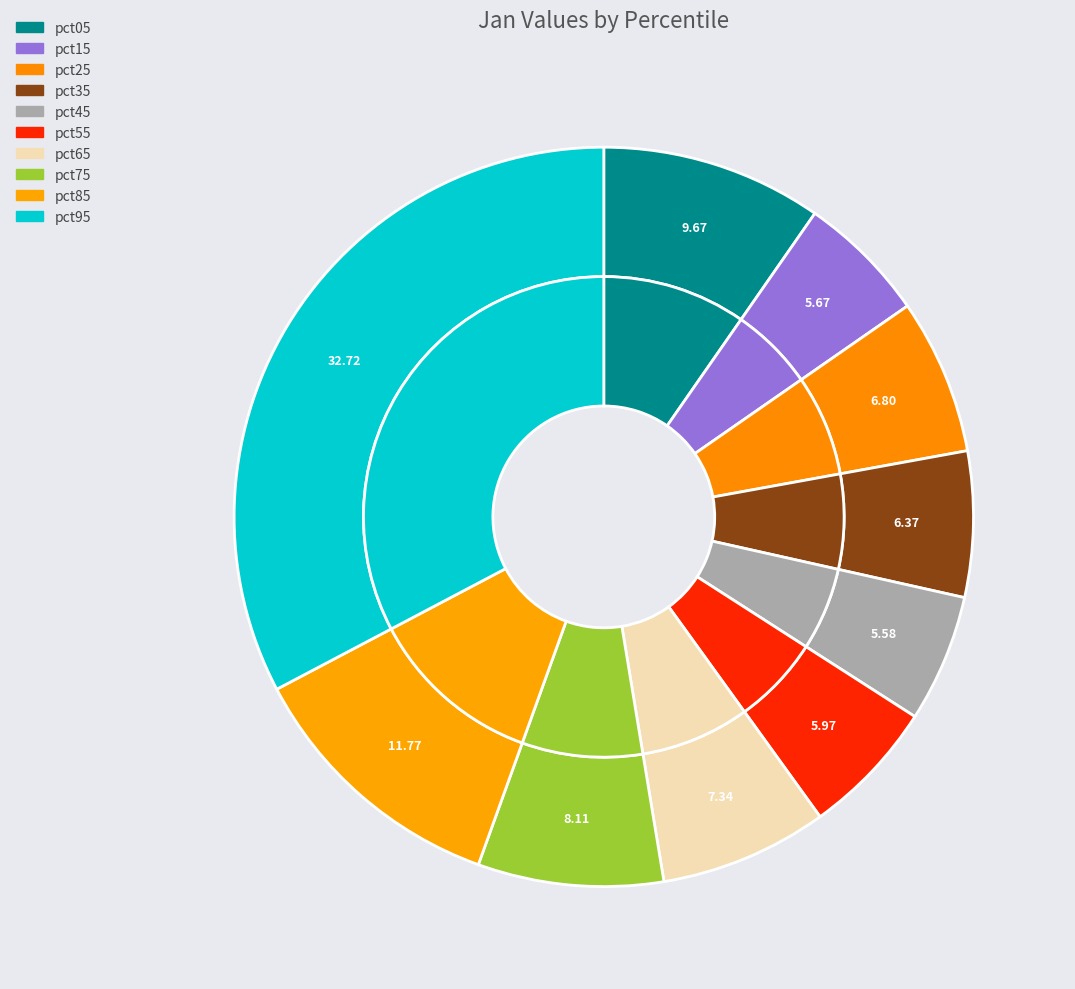

Rank the categories by value from lowest to highest.

pct45, pct15, pct55, pct35, pct25, pct65, pct75, pct05, pct85, pct95